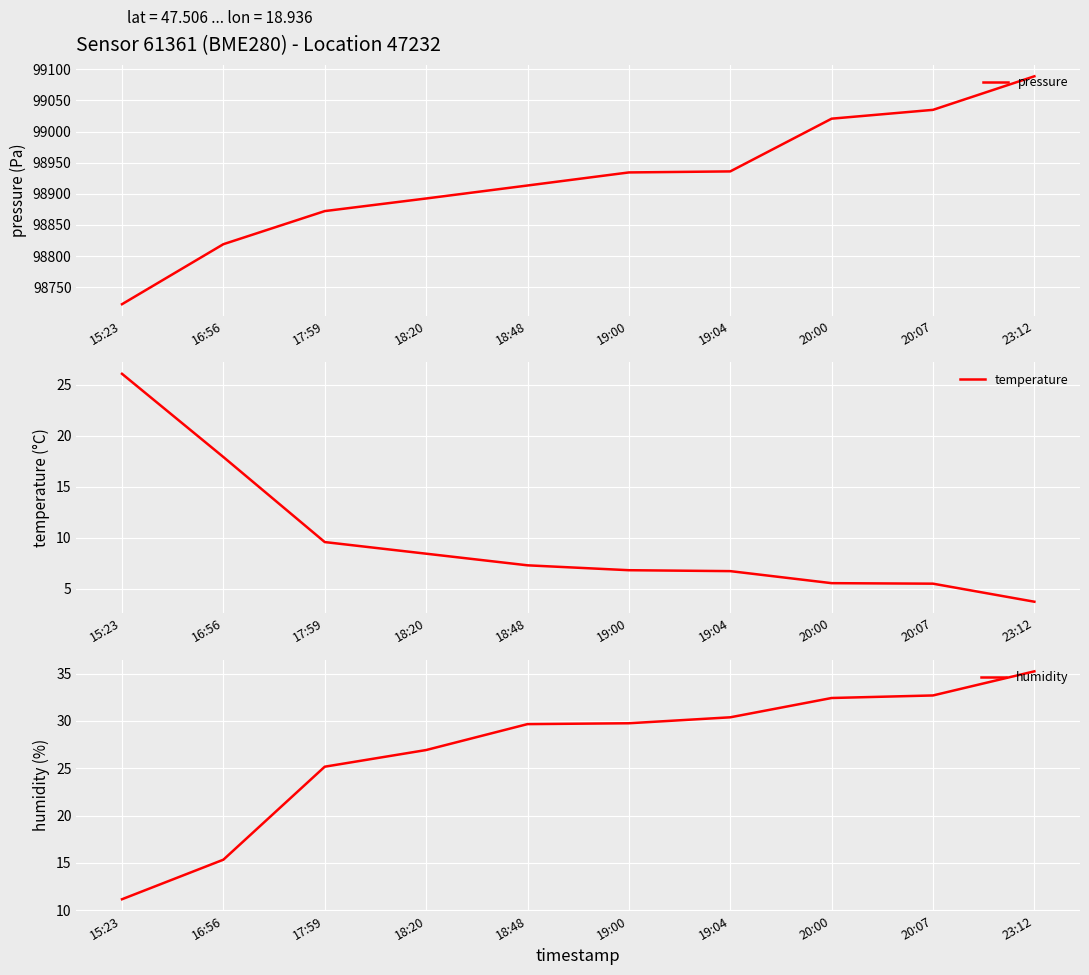

What are all the series names shown in the legend?

pressure, temperature, humidity